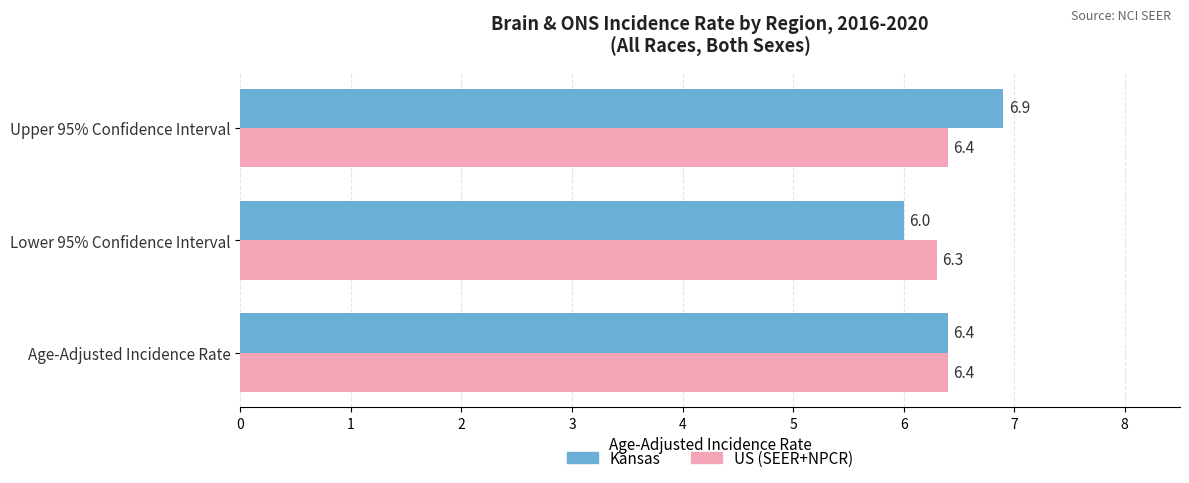

Is it true that Kansas equals 6.4 at Age-Adjusted Incidence Rate?

True